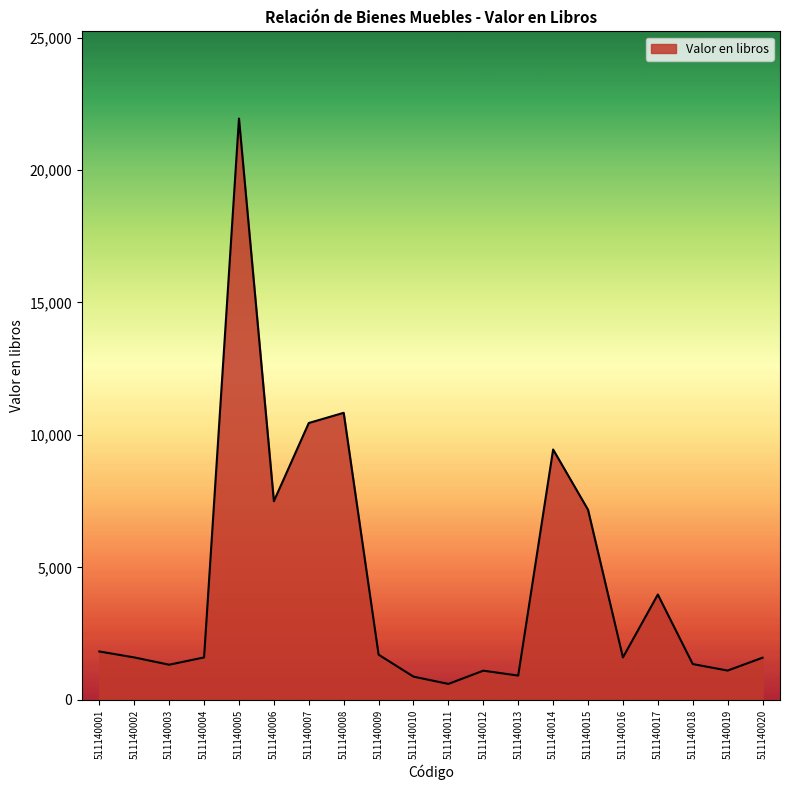

What is the maximum value shown in the chart?

21944.8